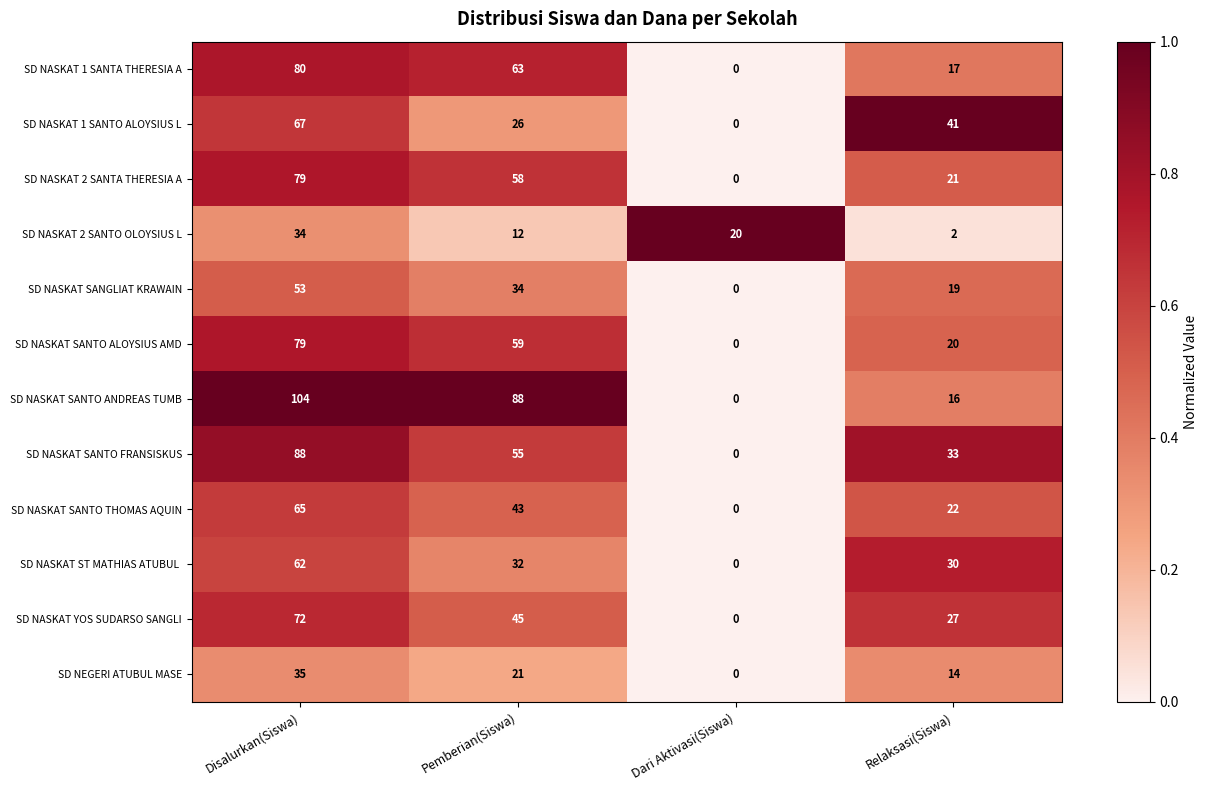

What is the difference between the maximum and minimum values in the SD NASKAT 1 SANTO ALOYSIUS L series?

67